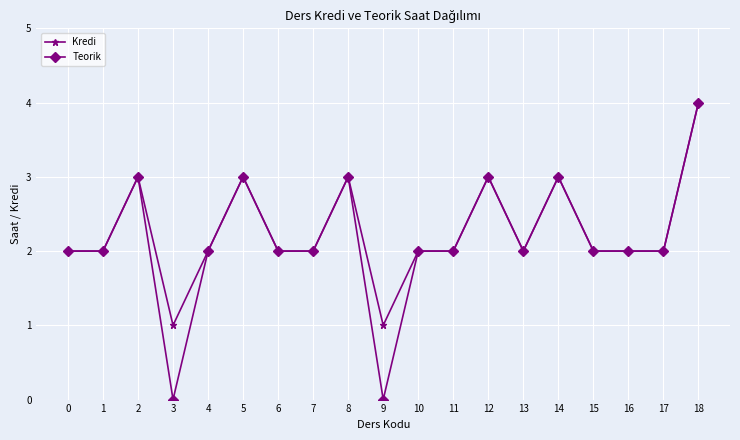

Which series has the largest range (max minus min)?

Teorik